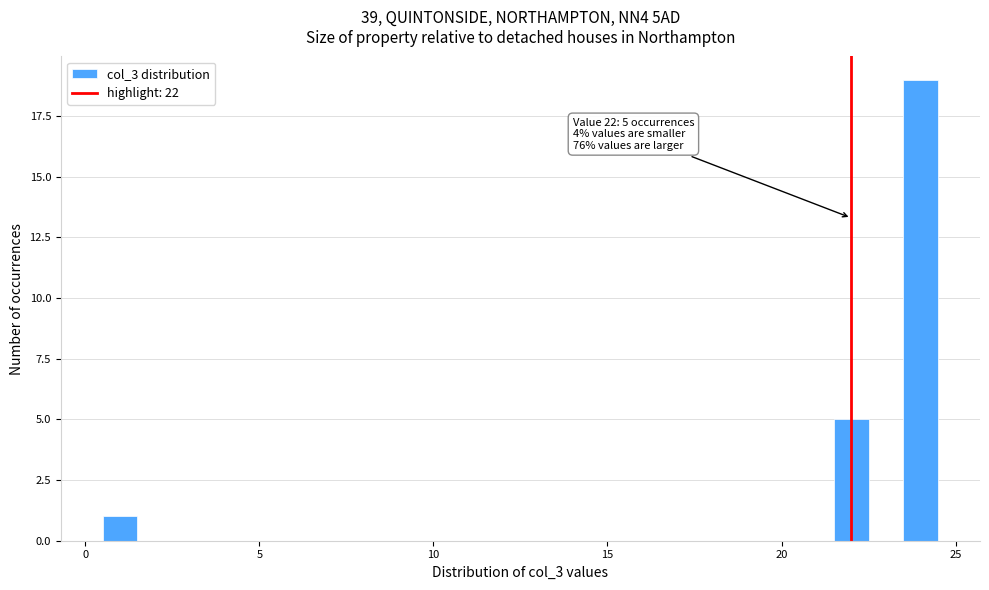

Read against the x-axis, roughly where is the centre of the tallest bar?

24.0